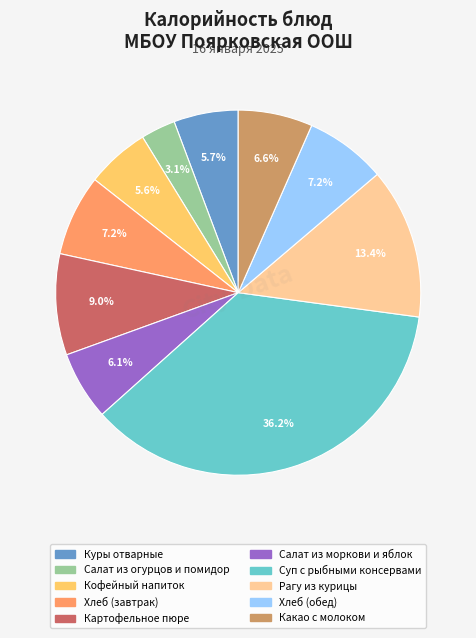

Which category has the biggest portion of the pie?

Суп с рыбными консервами